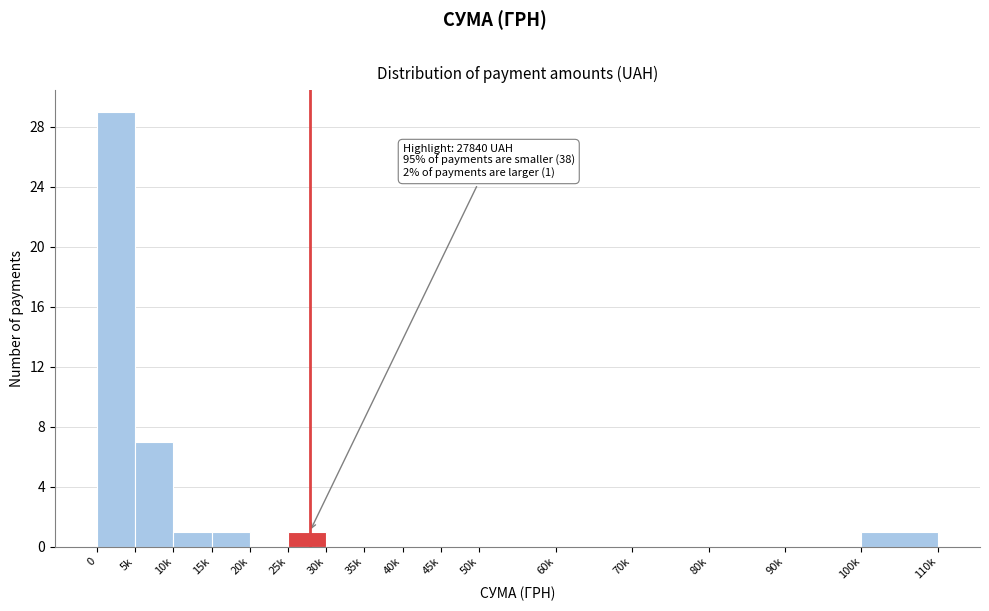

Reading left to right, extract all data points from this chart.

0=29	5k=7	10k=1	15k=1	20k=0	25k=1	30k=0	35k=0	40k=0	45k=0	50k=0	60k=0	70k=0	80k=0	90k=0	100k=1